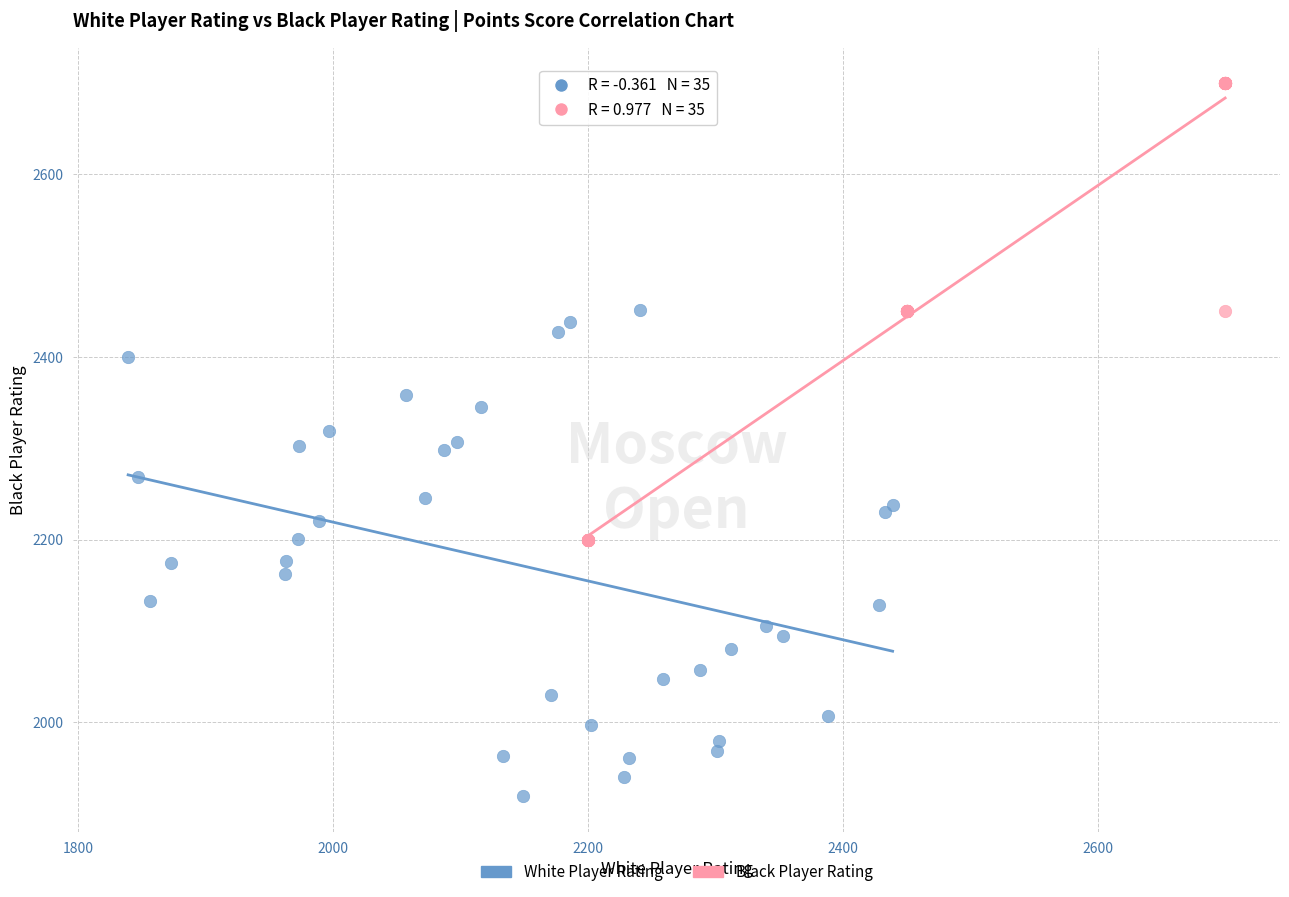

Which series reaches the maximum Y coordinate?

Black Player Rating